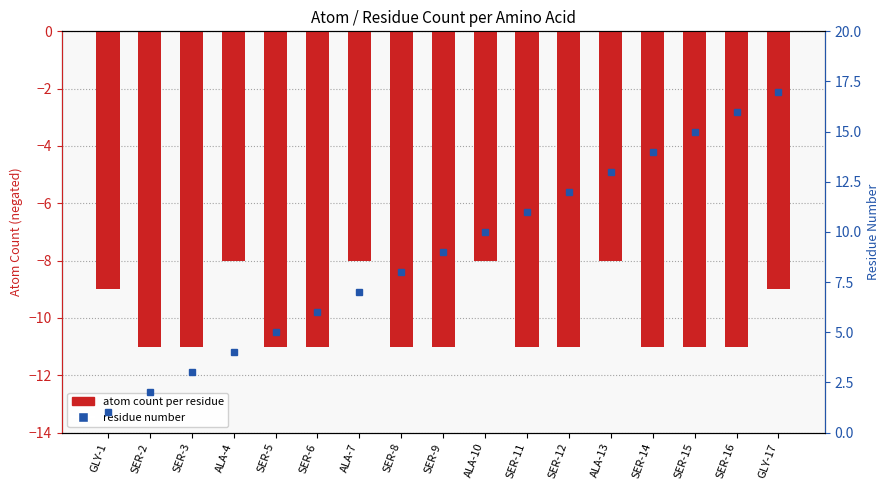

At which category is the sum across all series the highest?

GLY-17